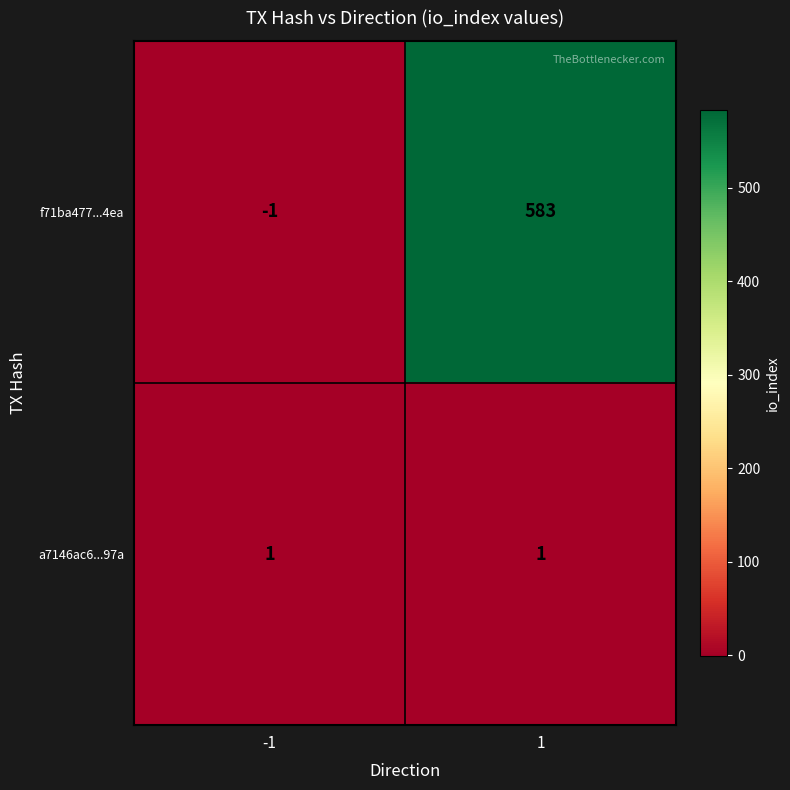

At 1, list the series in order from smallest to largest.

a7146ac6...97a, f71ba477...4ea